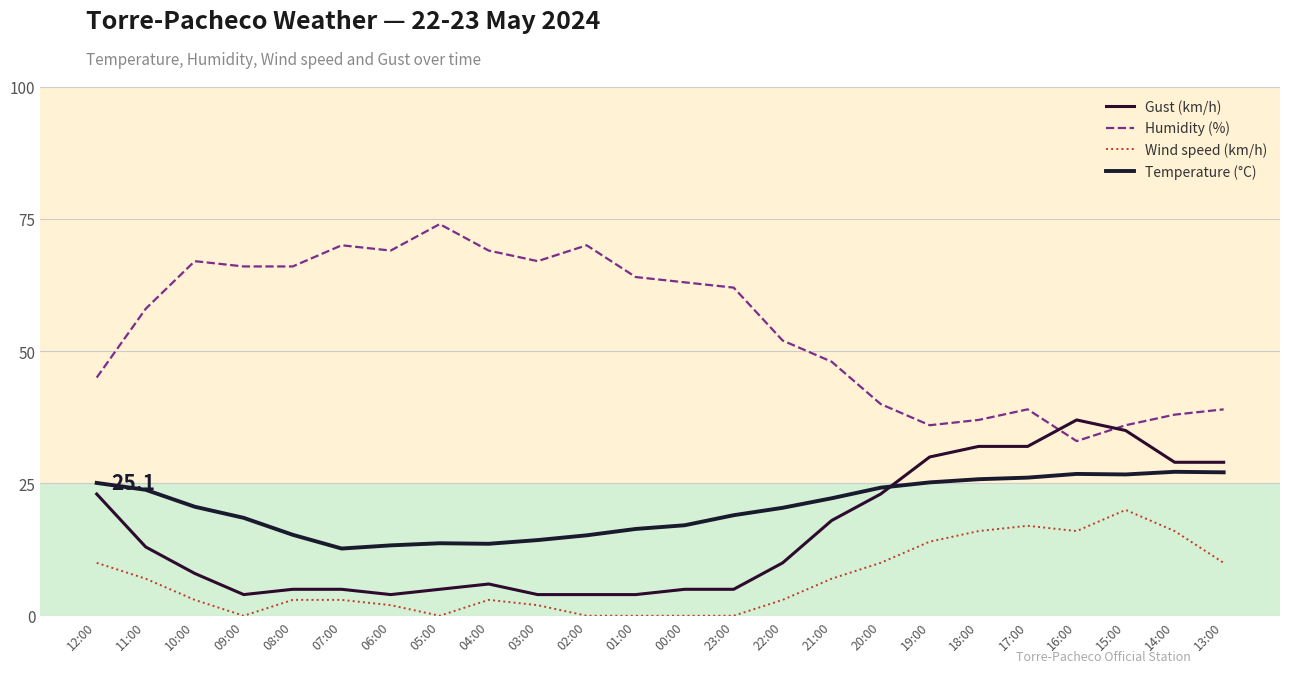

What is the difference between the maximum and minimum values in the Temperature (°C) series?

14.5